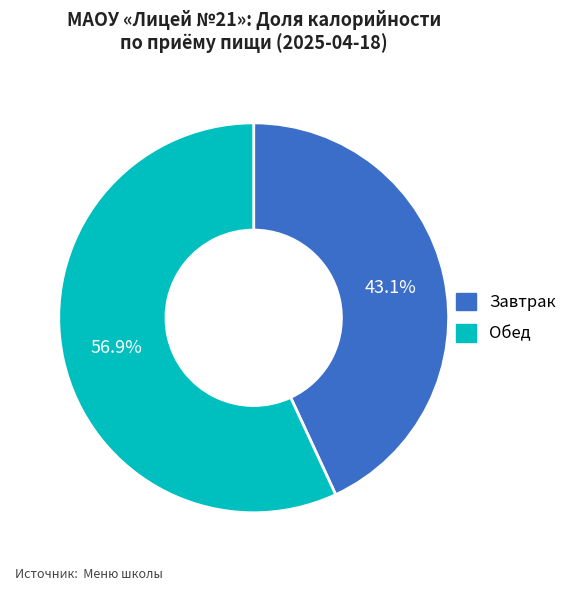

Do Обед and Завтрак together represent more than half of the pie?

Yes